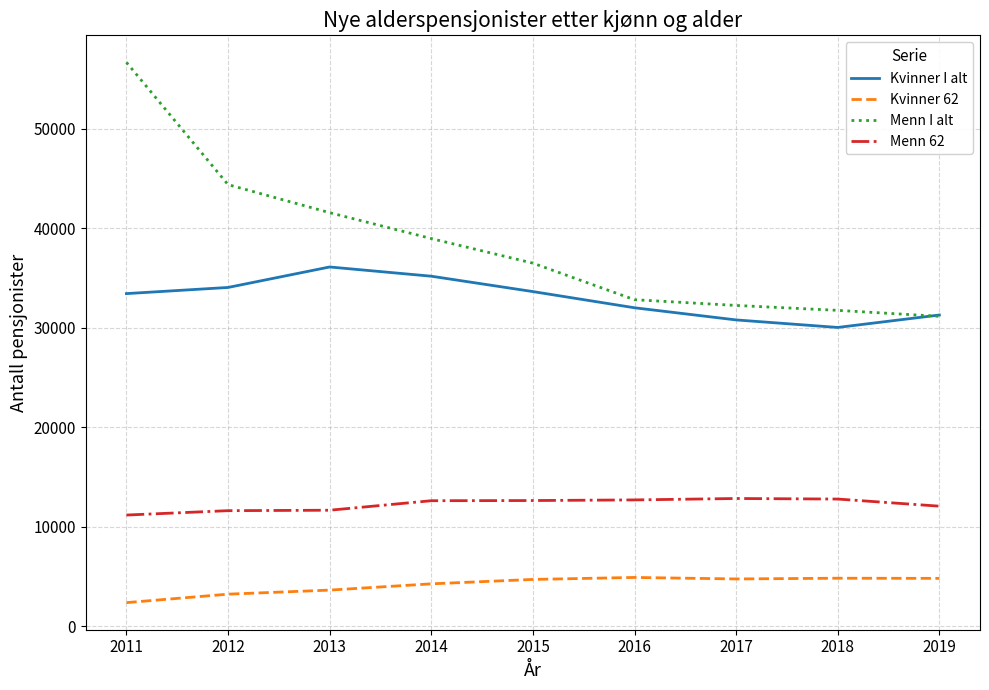

Is the value of Menn 62 at 2014 greater than the value of Kvinner 62 at 2013?

Yes